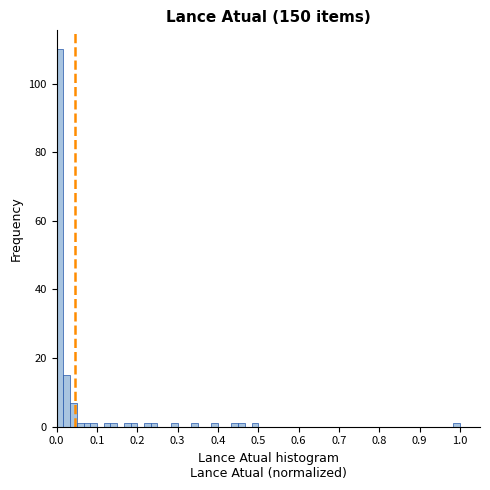

Around what value on the x-axis is the tallest bar? Give the approximate position of its centre, as read against the axis.

0.01